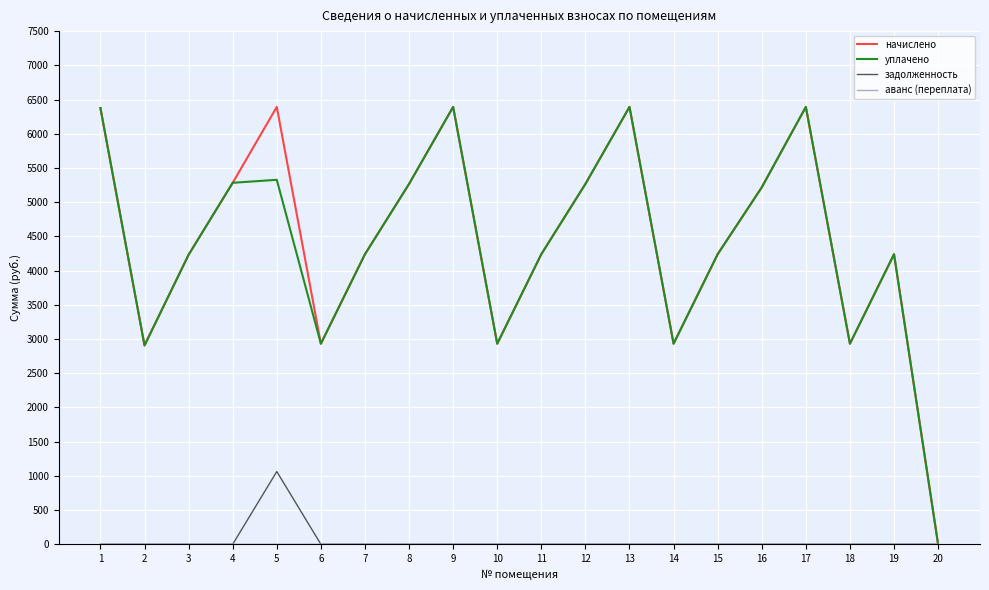

What is the total value across all series at 5?

12781.8